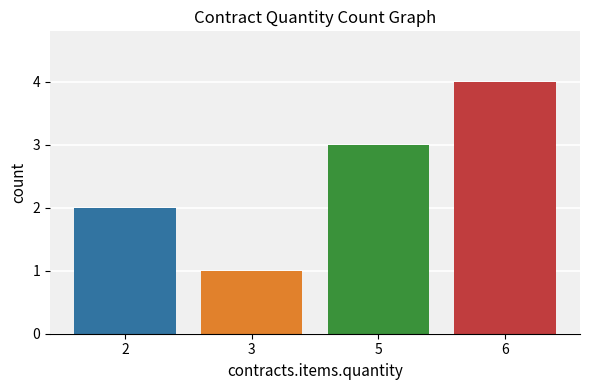

What is the greatest value displayed?

4